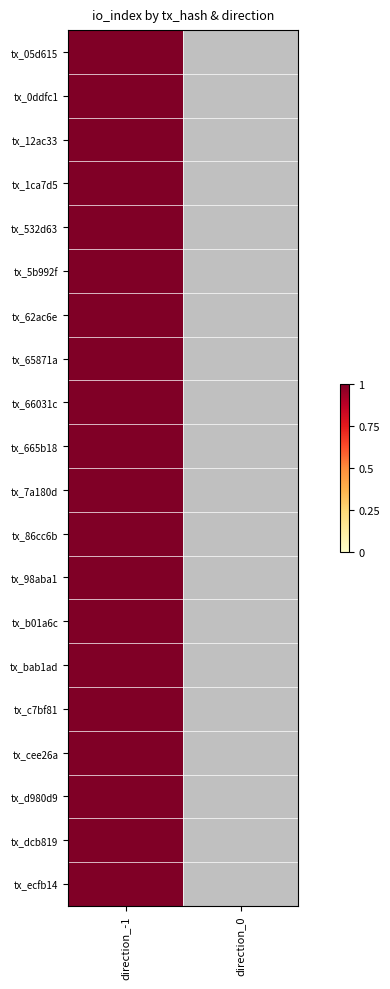

What is the difference between the tx_dcb819 values at direction_-1 and direction_0?

1